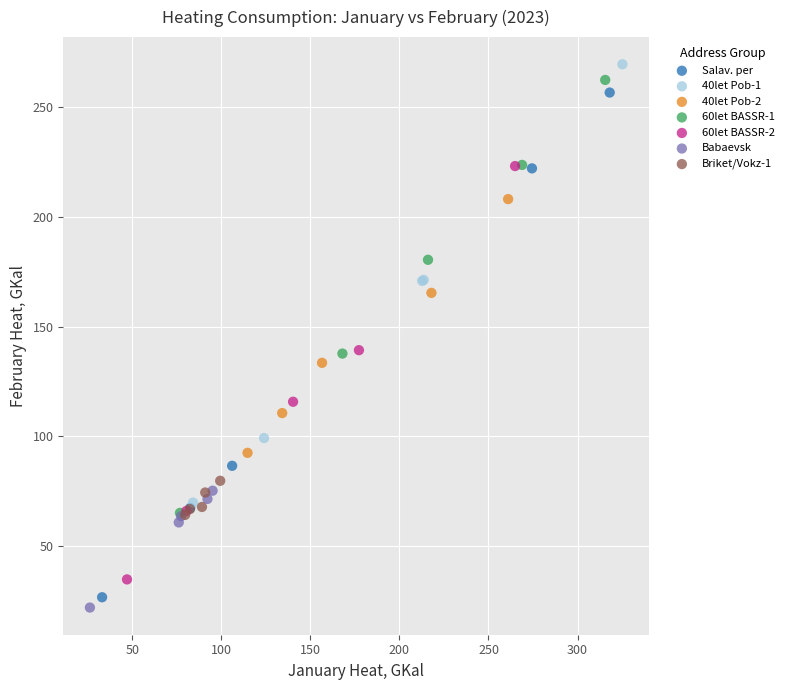

Which series has the largest Y range (max minus min)?

Salav. per